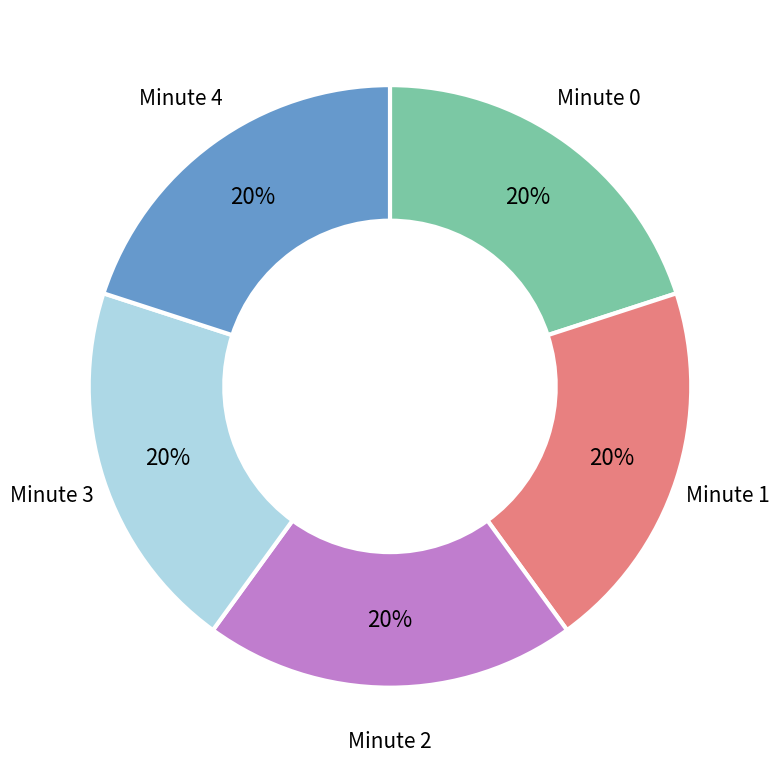

Does any single category account for the majority?

No